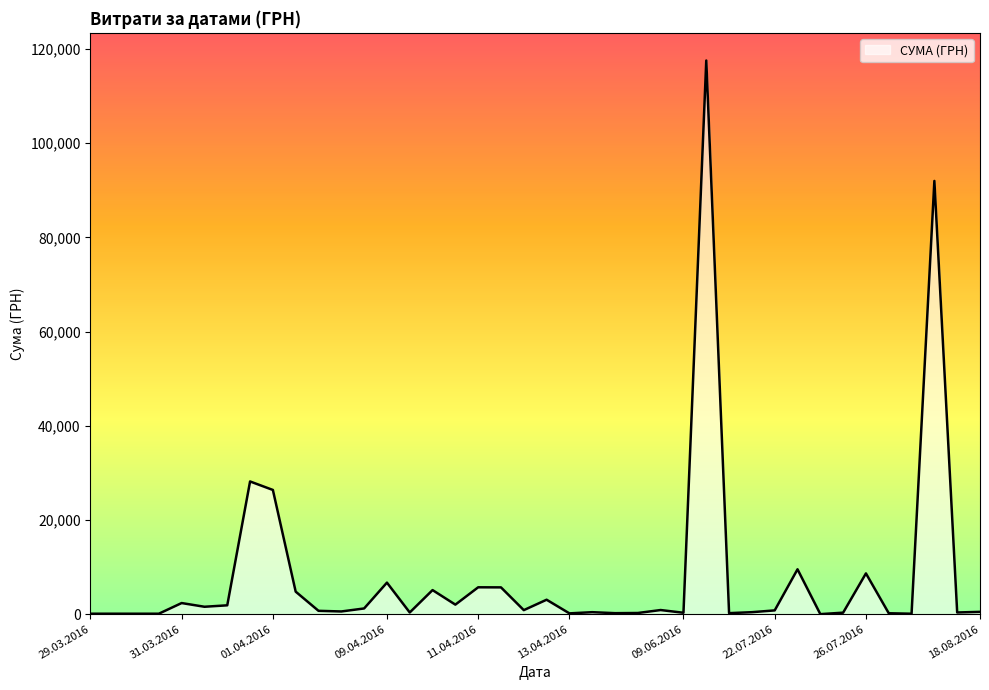

What is the greatest value displayed?

117568.8